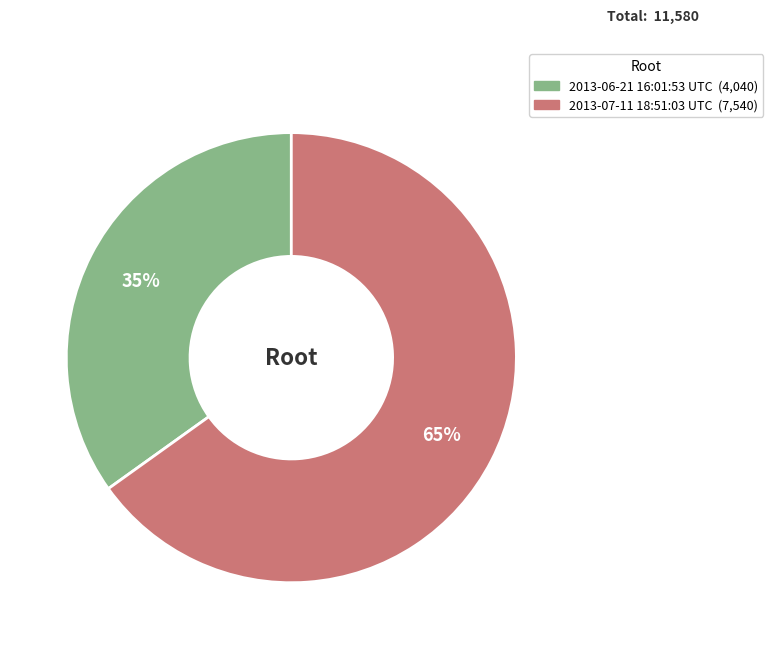

Which has a higher value, 2013-07-11 18:51:03 UTC or 2013-06-21 16:01:53 UTC?

2013-07-11 18:51:03 UTC